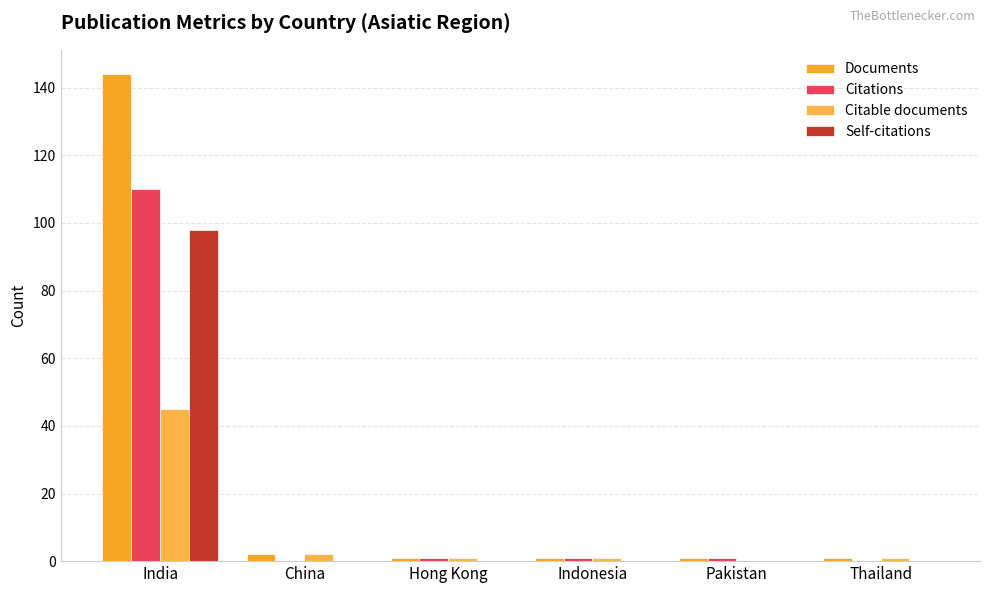

Are the bars horizontal?

No